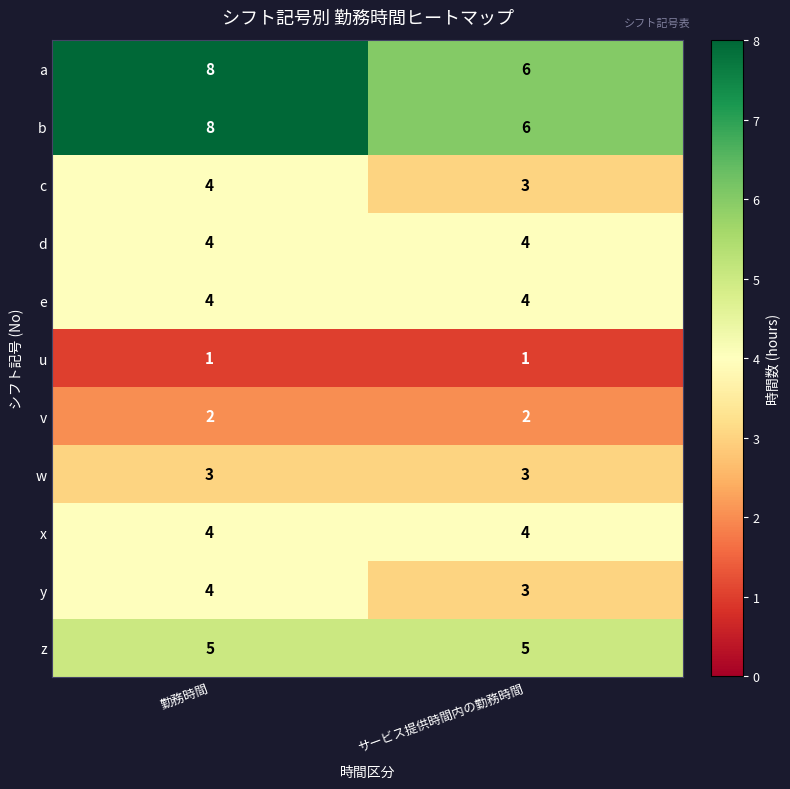

What is the sum of all x values?

8